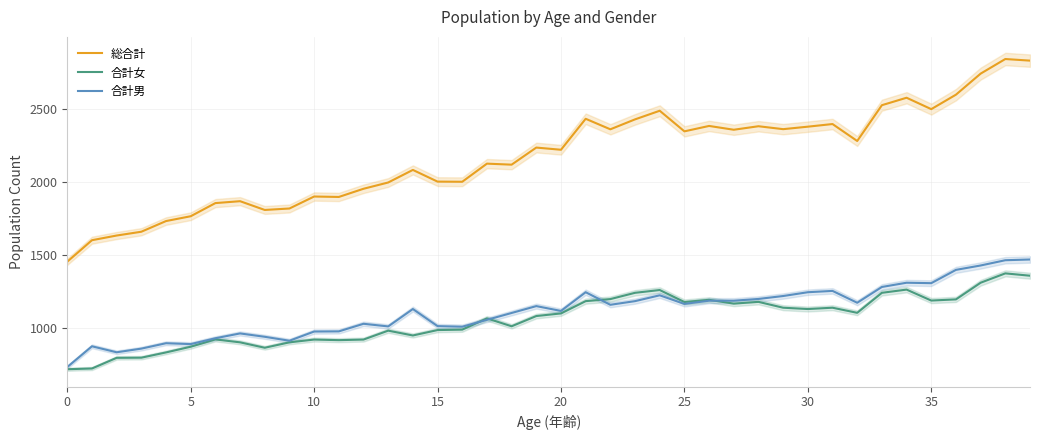

True or false: 総合計 and 合計女 cross at least once.

False